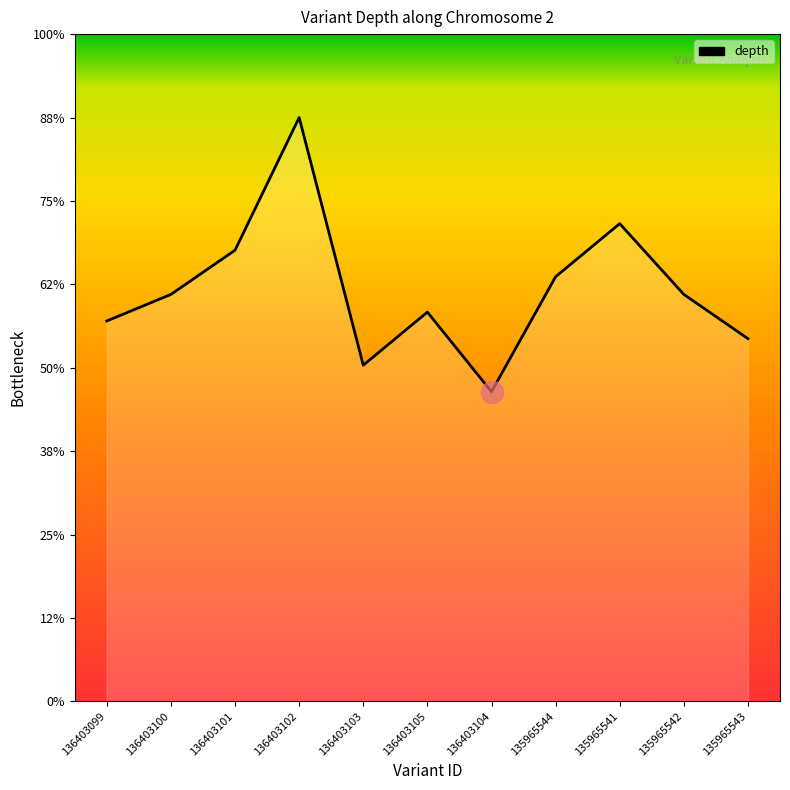

True or false: the data shows 9.8 at 136403103.

False